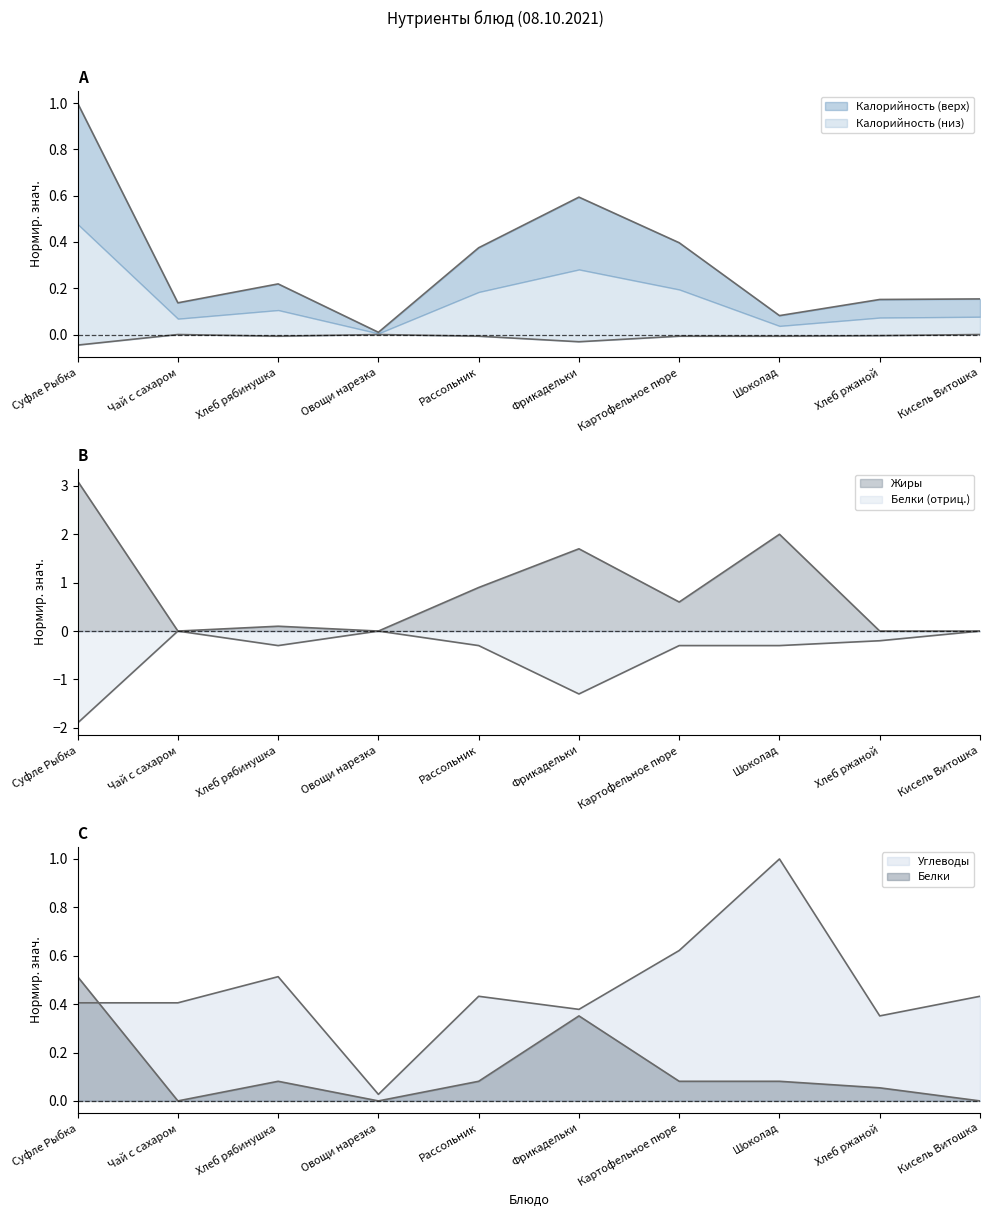

Where do Жиры and Калорийность first cross each other?

Суфле Рыбка and Чай с сахаром